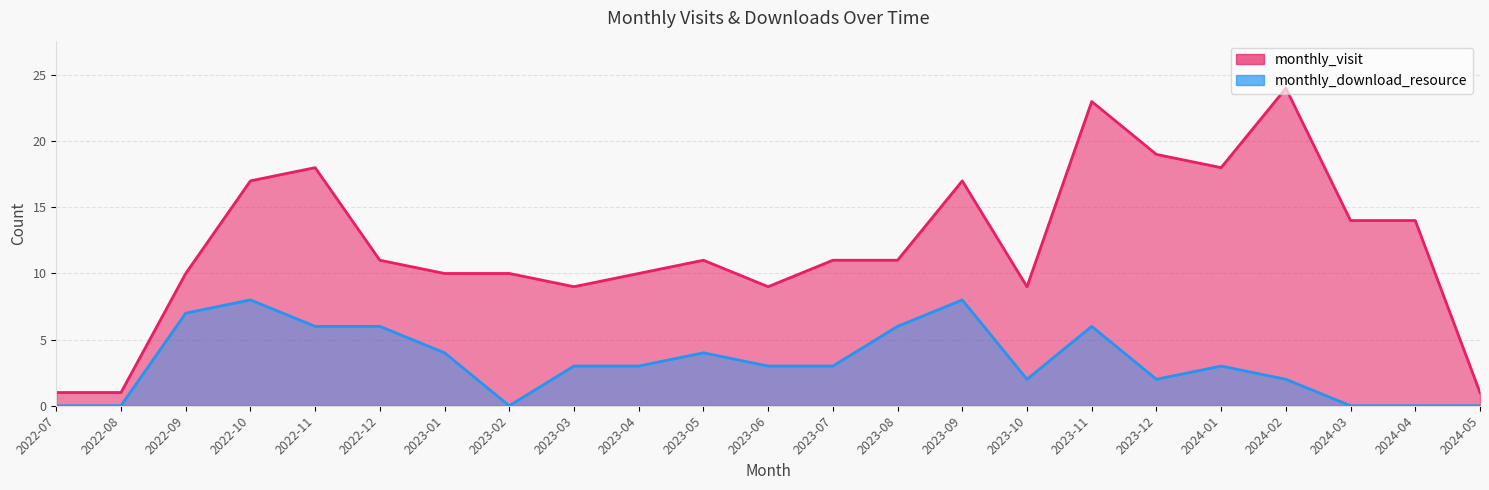

Reading right to left, extract all data points from this chart.

monthly_visit: 2024-05=1	2024-04=14	2024-03=14	2024-02=24	2024-01=18	2023-12=19	2023-11=23	2023-10=9	2023-09=17	2023-08=11	2023-07=11	2023-06=9	2023-05=11	2023-04=10	2023-03=9	2023-02=10	2023-01=10	2022-12=11	2022-11=18	2022-10=17	2022-09=10	2022-08=1	2022-07=1
monthly_download_resource: 2024-05=0	2024-04=0	2024-03=0	2024-02=2	2024-01=3	2023-12=2	2023-11=6	2023-10=2	2023-09=8	2023-08=6	2023-07=3	2023-06=3	2023-05=4	2023-04=3	2023-03=3	2023-02=0	2023-01=4	2022-12=6	2022-11=6	2022-10=8	2022-09=7	2022-08=0	2022-07=0